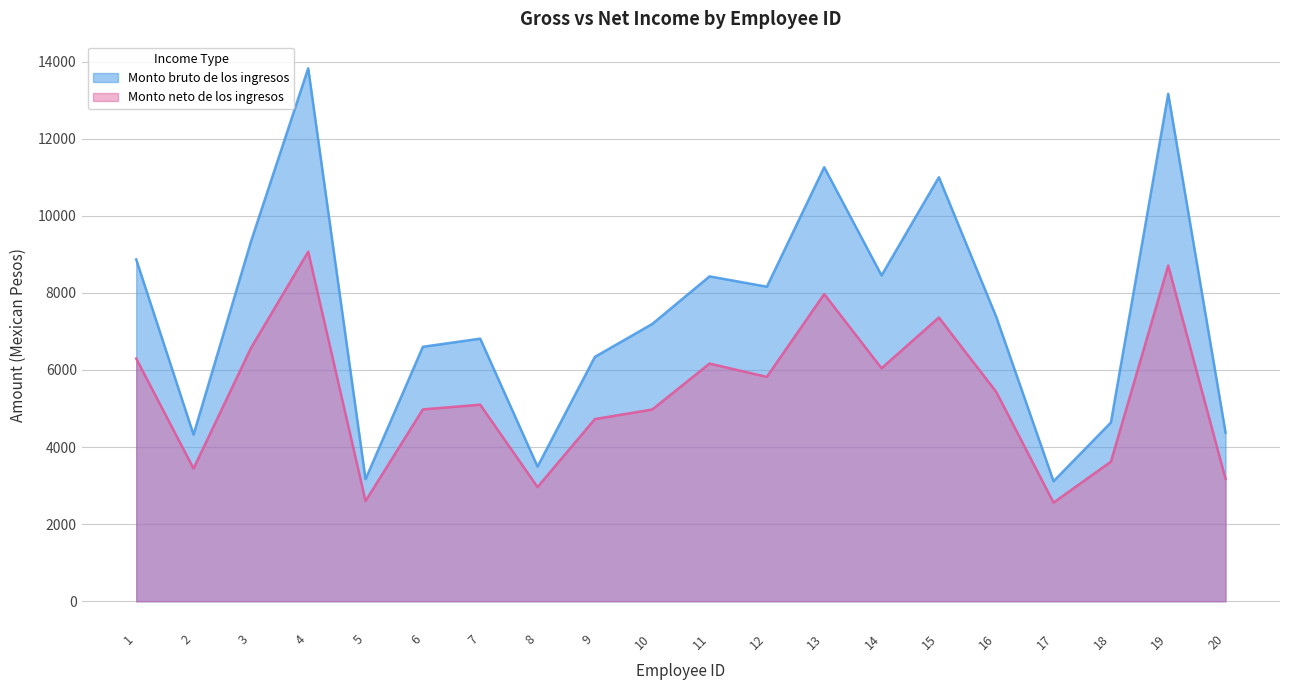

Read the Monto neto de los ingresos value at 14.

6044.4